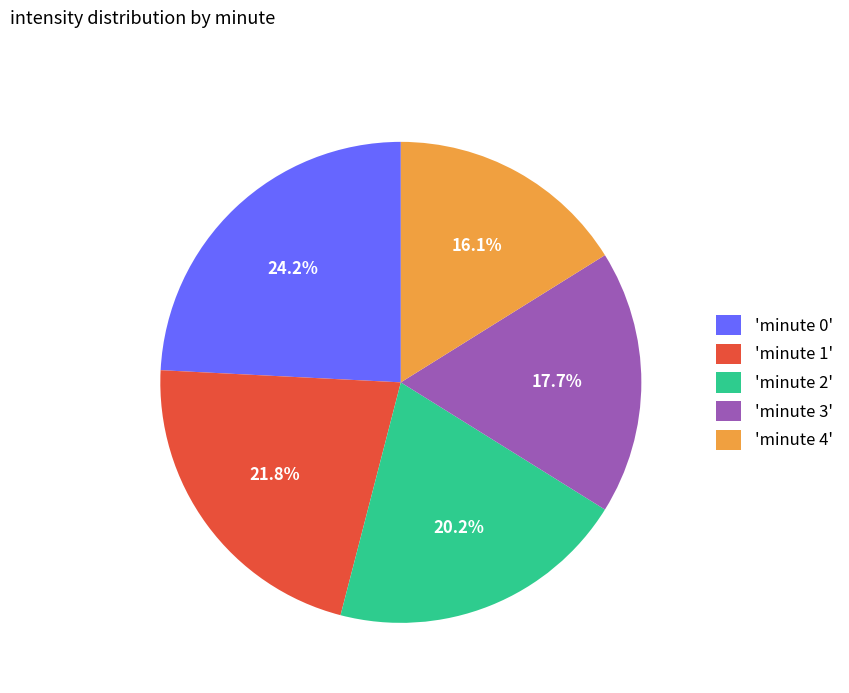

Combined, what portion of the pie is 'minute 2' and 'minute 3'?

37.9%